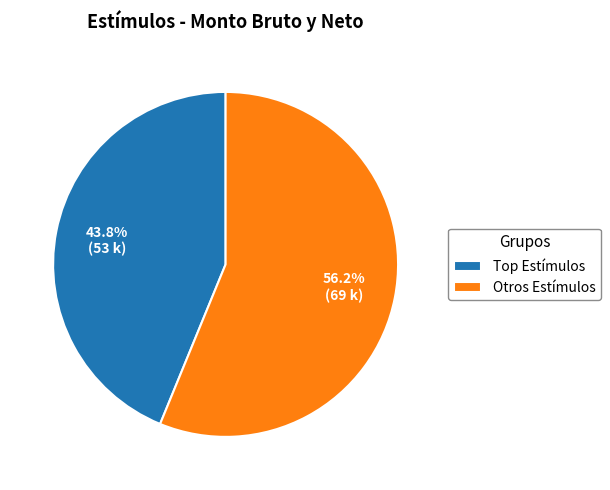

What is the smallest slice in the pie chart?

Top Estímulos